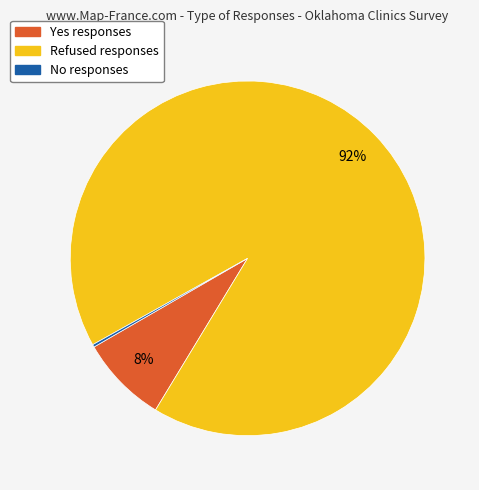

To the nearest percent, what is the average slice percentage?

33%